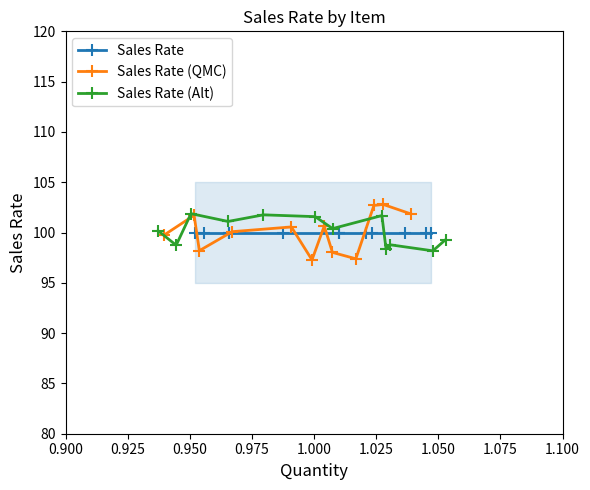

Which series has the largest range (max minus min)?

Sales Rate (QMC)